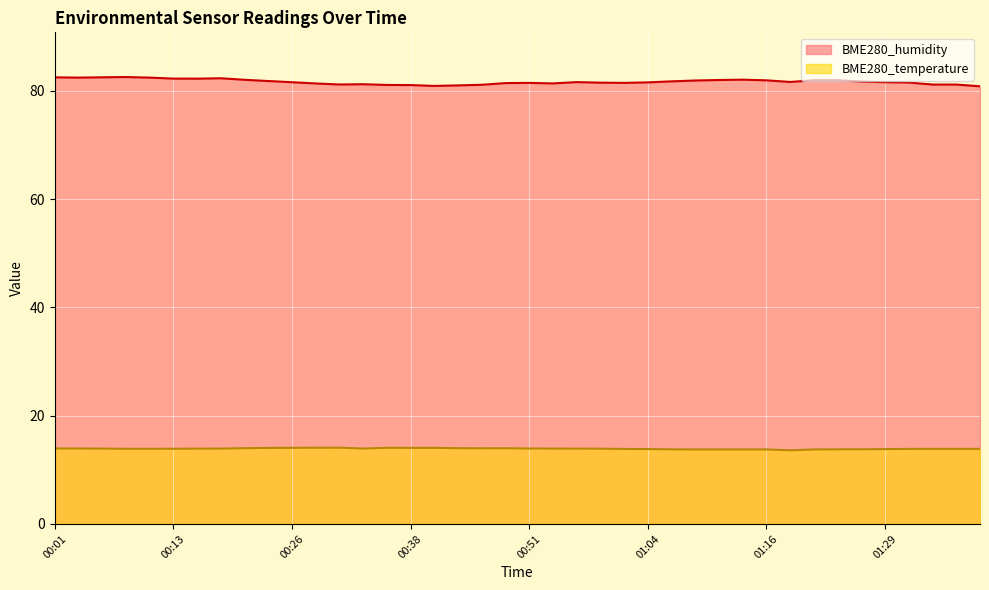

How many data points in BME280_humidity are less than 81?

3